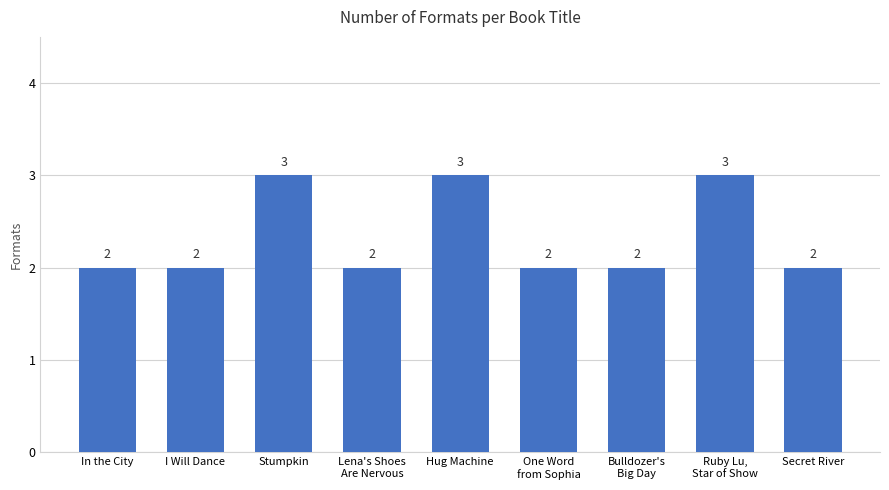

How many data points are above 2?

3